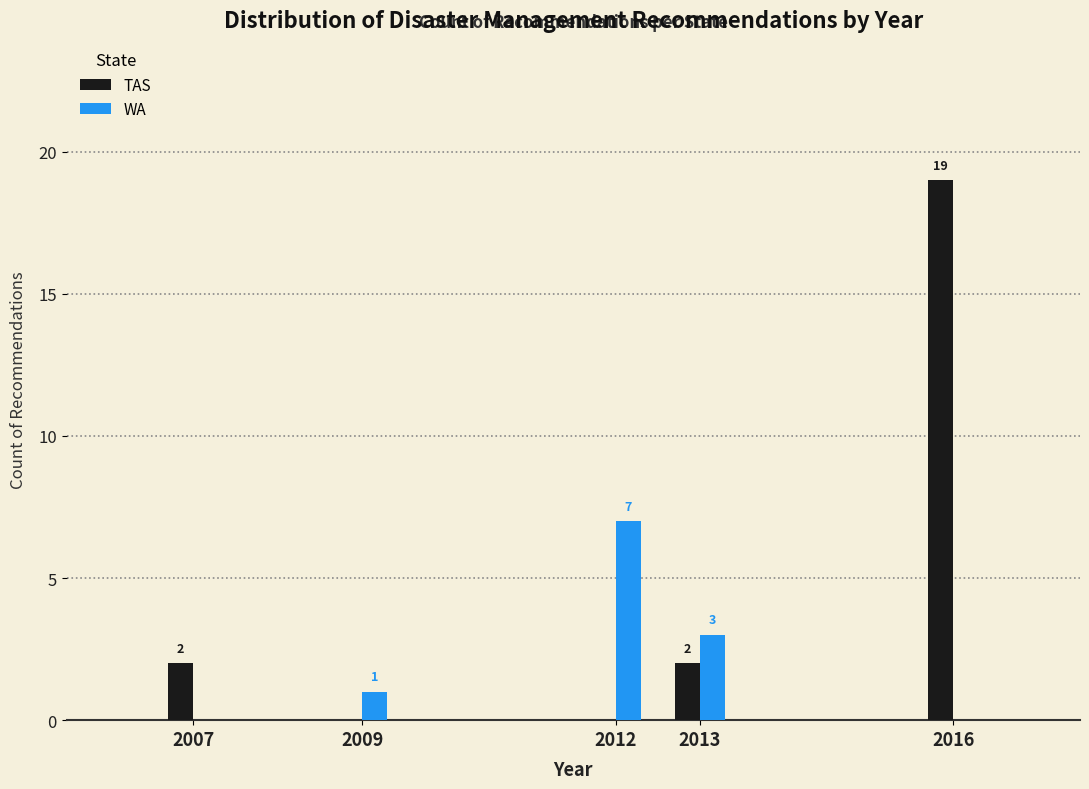

Reading right to left, list all the values displayed in this chart.

TAS: 2016=19	2013=2	2012=0	2009=0	2007=2
WA: 2016=0	2013=3	2012=7	2009=1	2007=0